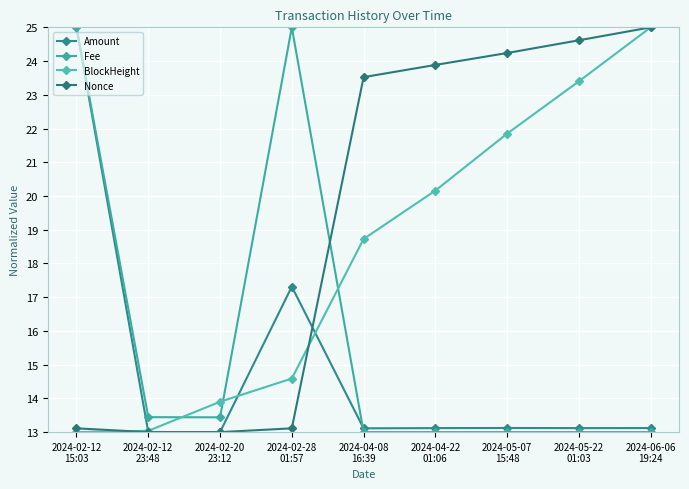

Reading left to right, extract all data points from this chart.

Amount: 25.0	13.0	13.0	17.3	13.1	13.1	13.1	13.1	13.1
Fee: 25.0	13.4	13.4	25.0	13.0	13.0	13.0	13.0	13.0
BlockHeight: 13.0	13.0	13.9	14.6	18.7	20.2	21.8	23.4	25.0
Nonce: 13.1	13.0	13.0	13.1	23.5	23.9	24.2	24.6	25.0